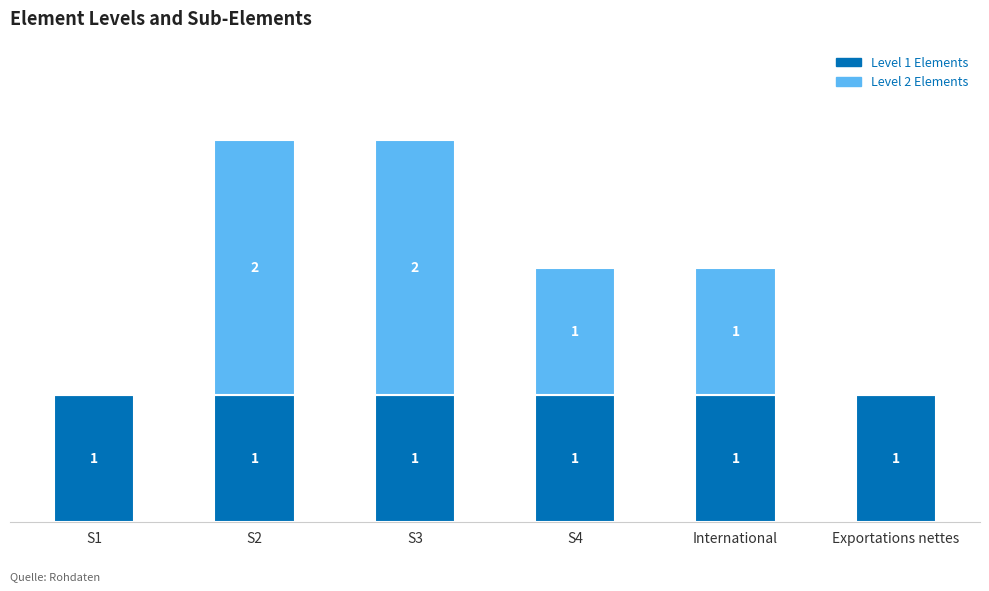

What are all the series names shown in the legend?

Level 1 Elements, Level 2 Elements